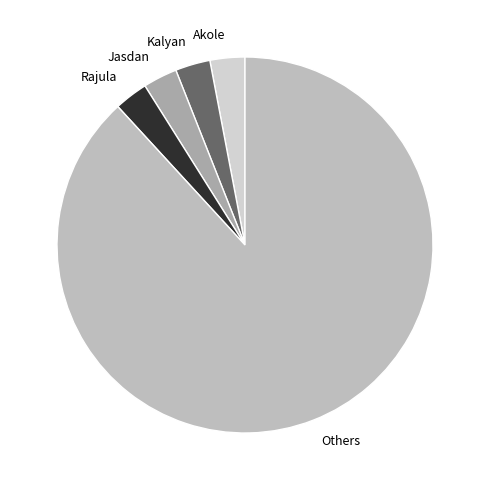

Do Jasdan and Akole together represent more than half of the pie?

No